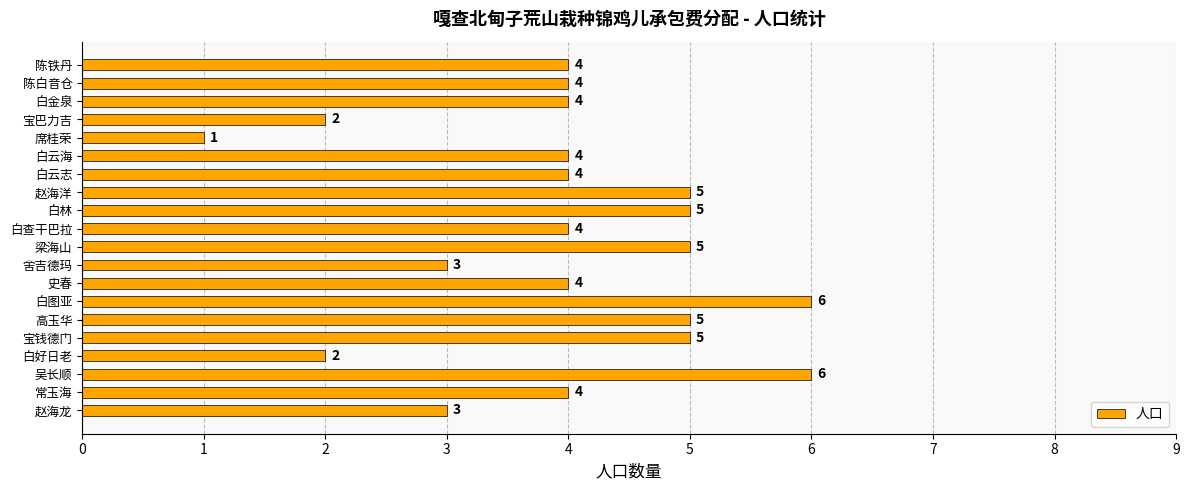

Between 白云志 and 席桂荣, which is larger?

白云志